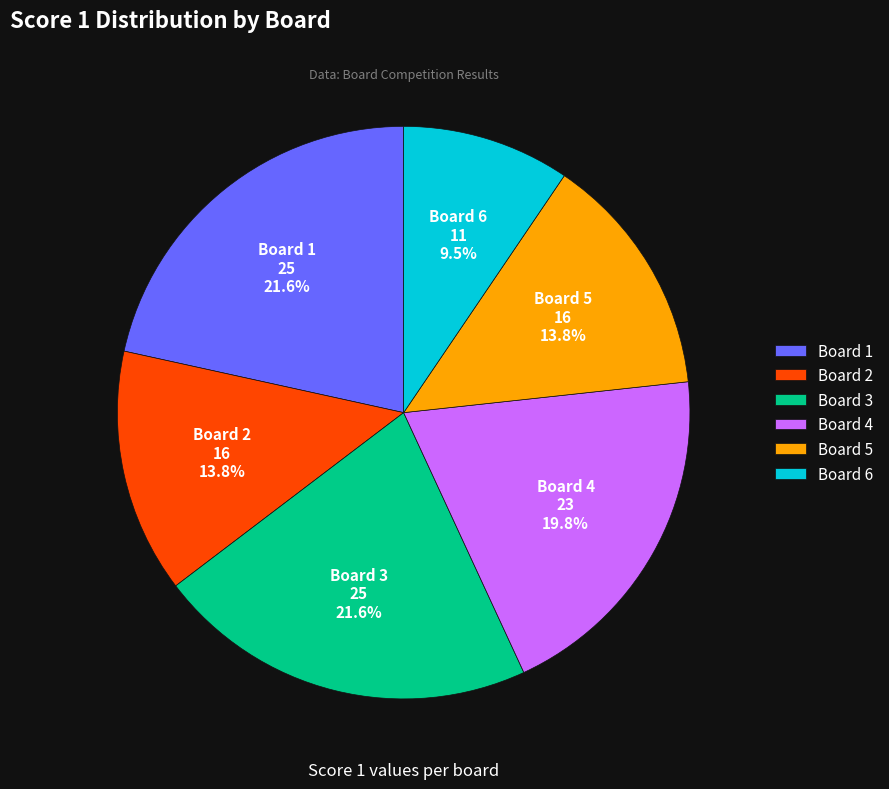

Does any single category account for the majority?

No